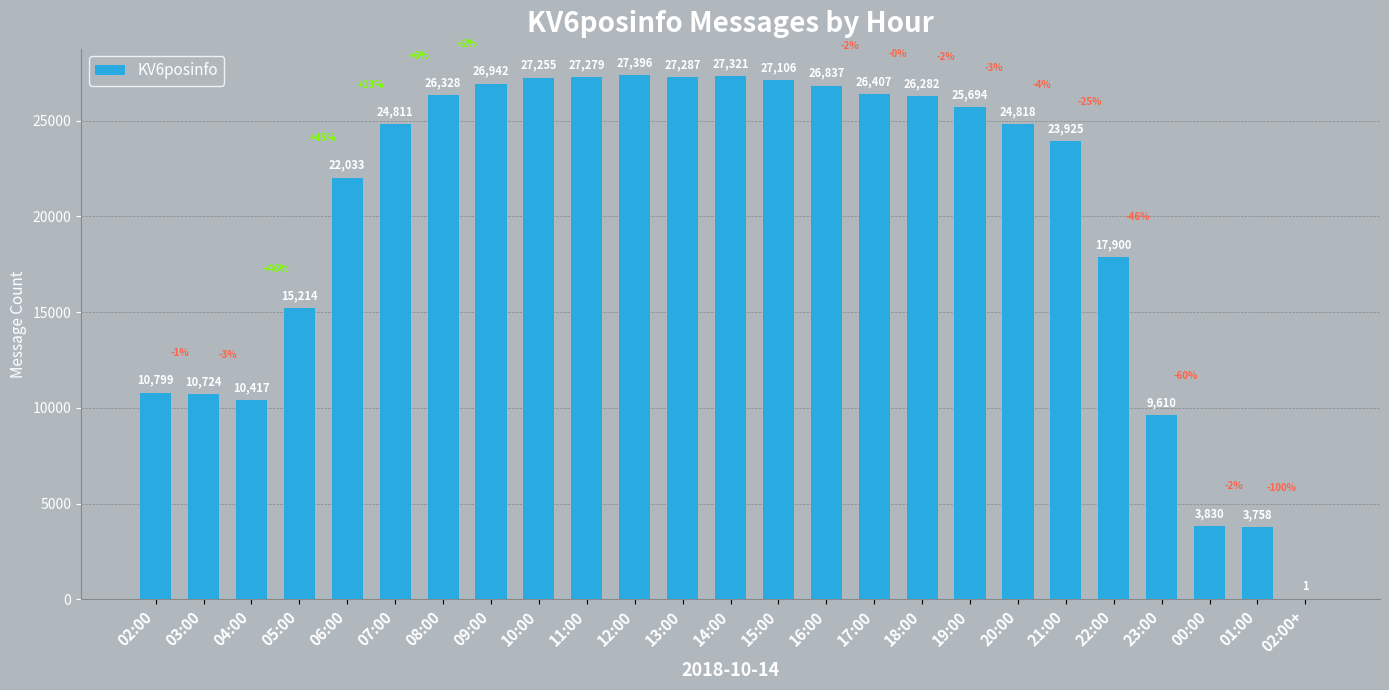

Reading left to right, extract all data points from this chart.

10799	10724	10417	15214	22033	24811	26328	26942	27255	27279	27396	27287	27321	27106	26837	26407	26282	25694	24818	23925	17900	9610	3830	3758	1